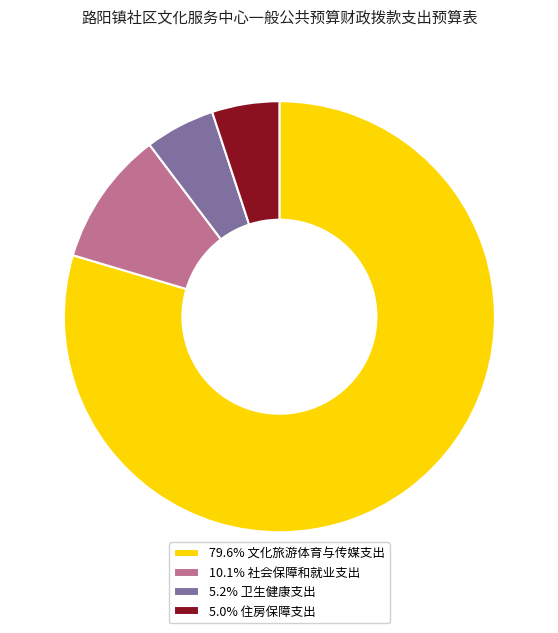

What is the ratio of the value at 5.0% 住房保障支出 to the value at 5.2% 卫生健康支出?

1.0